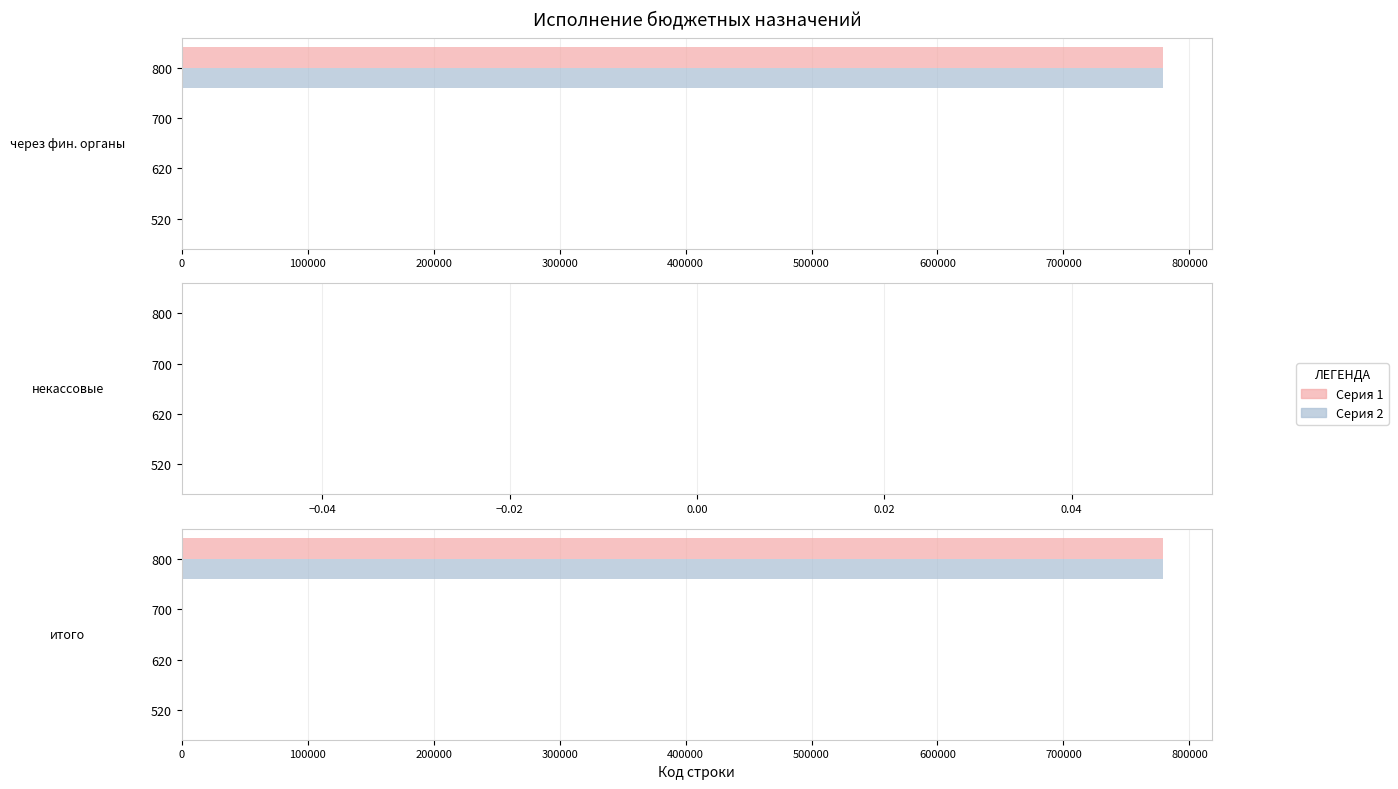

What is the total value across all series at 800?

1557967.2